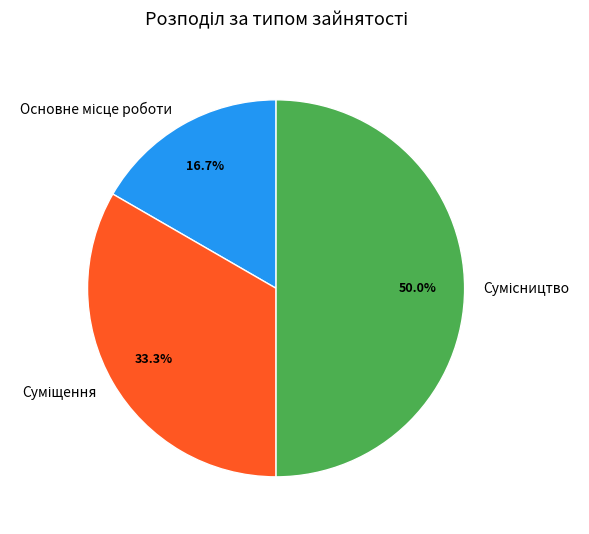

How many segments does this pie chart have?

3